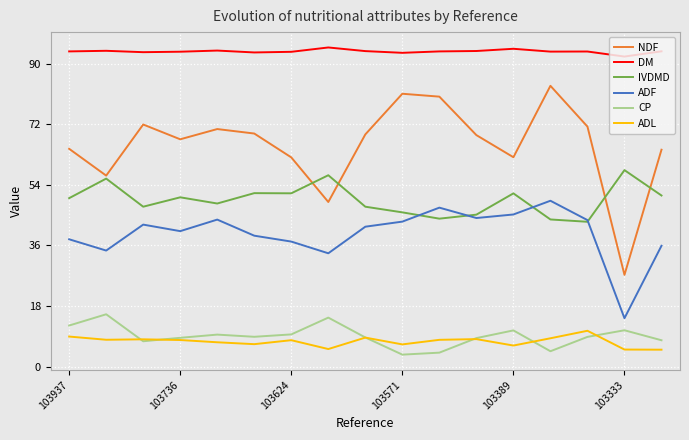

Which series has the largest total across all categories?

DM